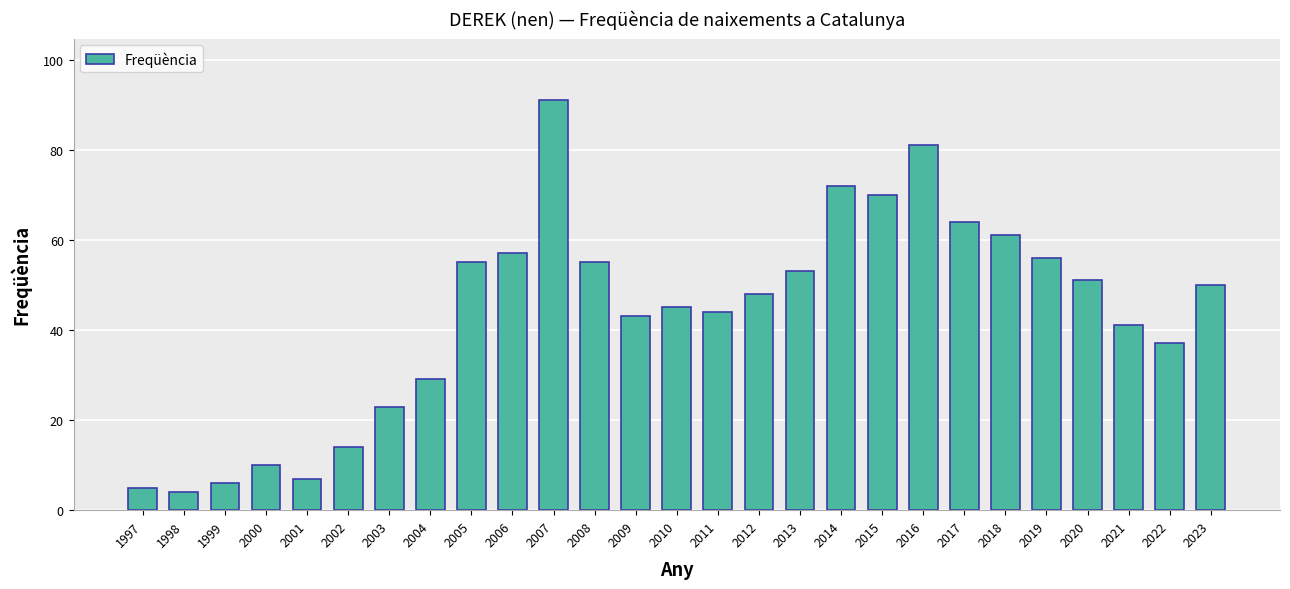

What is the difference between the maximum and second lowest values?

86